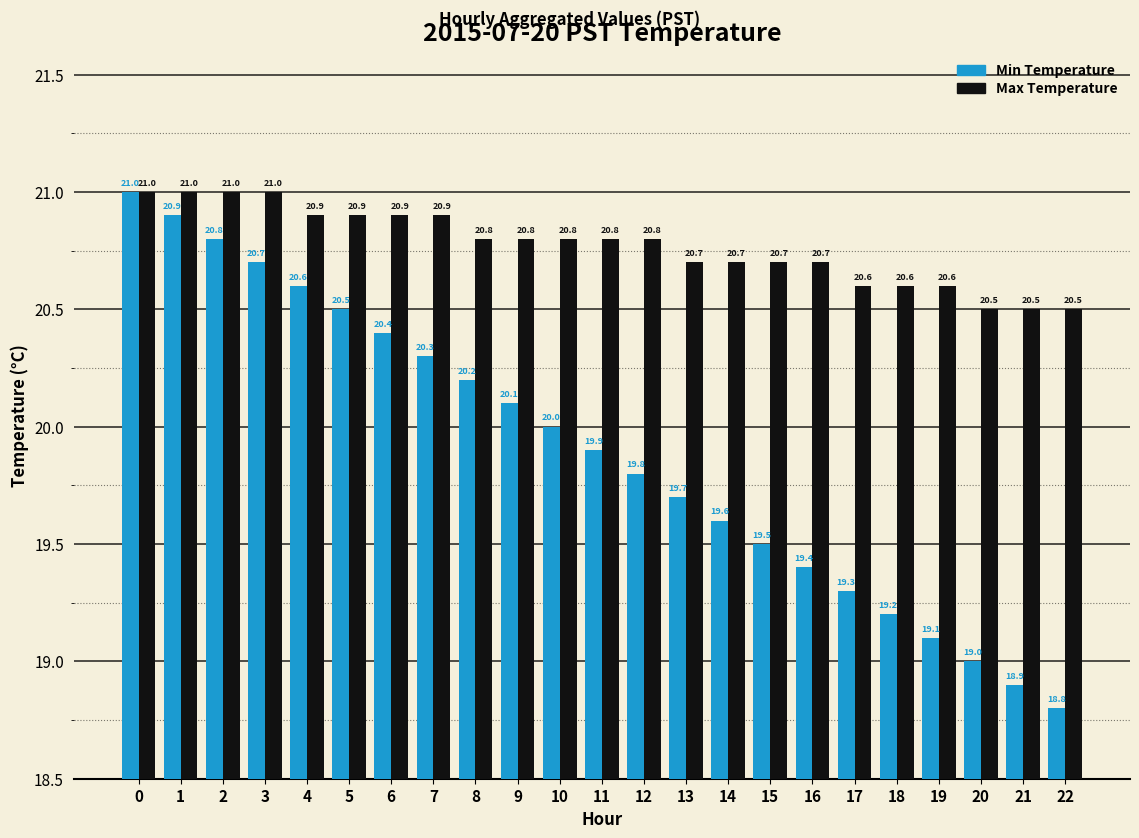

What is the minimum value shown in the chart?

18.8